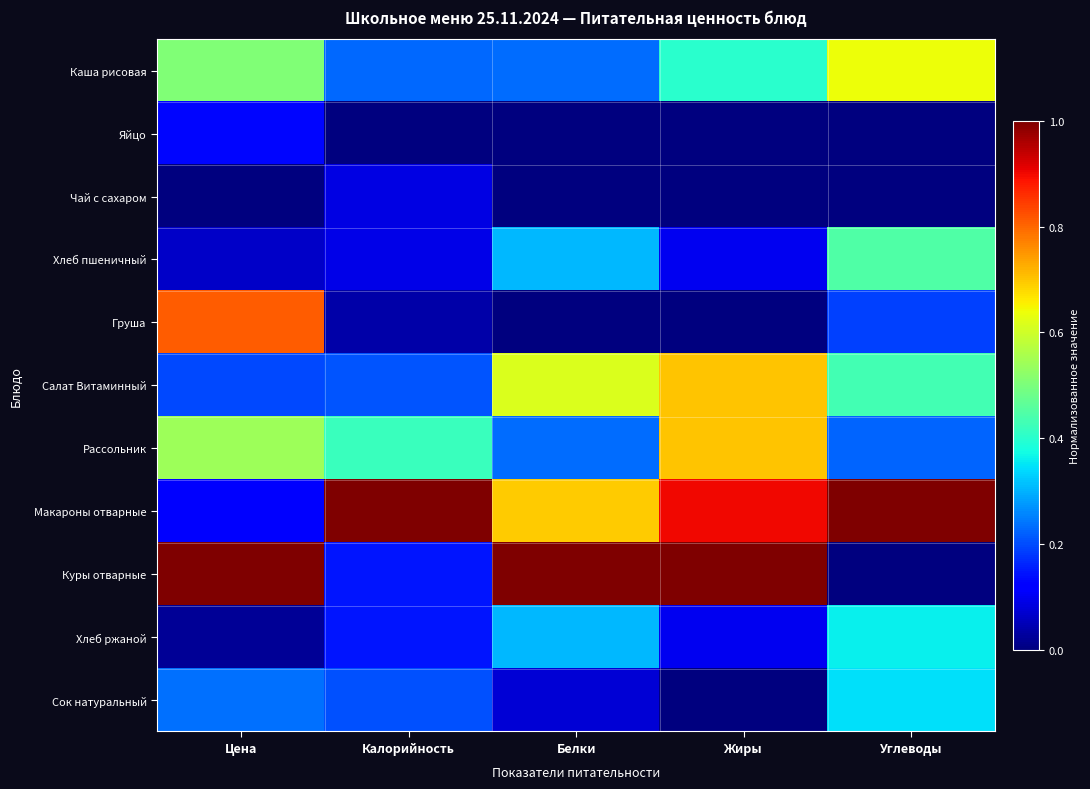

Which series has the widest spread of values?

Куры отварные